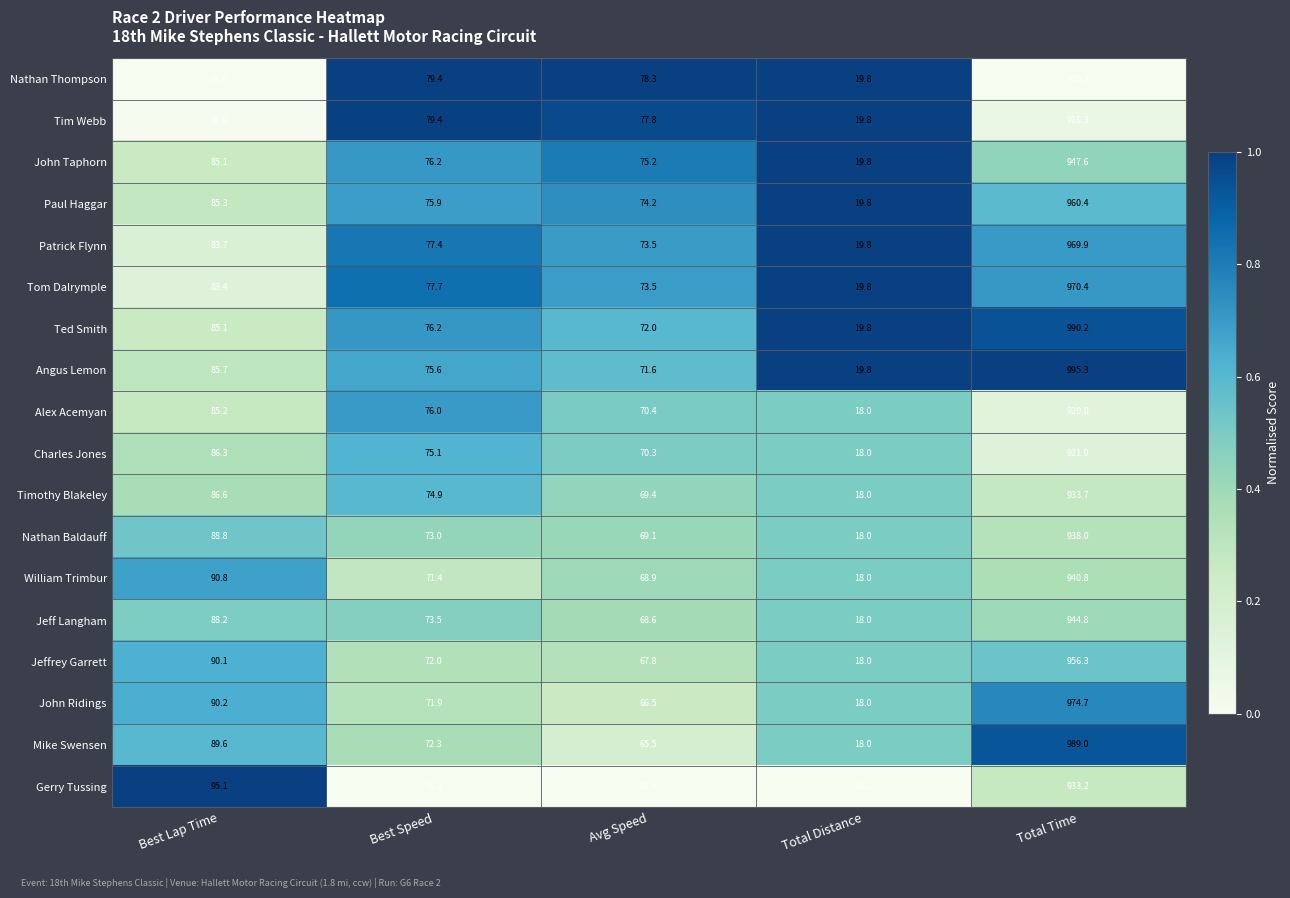

Which series has the widest spread of values?

Angus Lemon